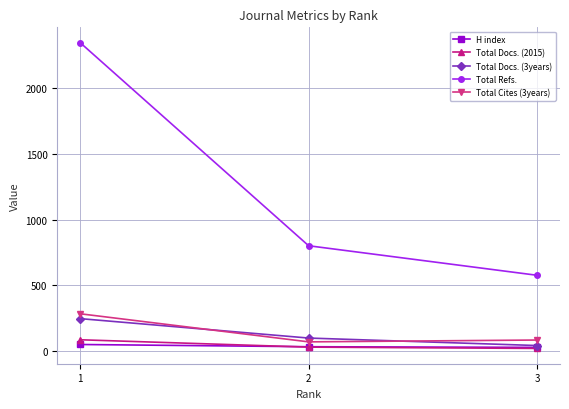

Which series changed the most between 2 and 3?

Total Refs.